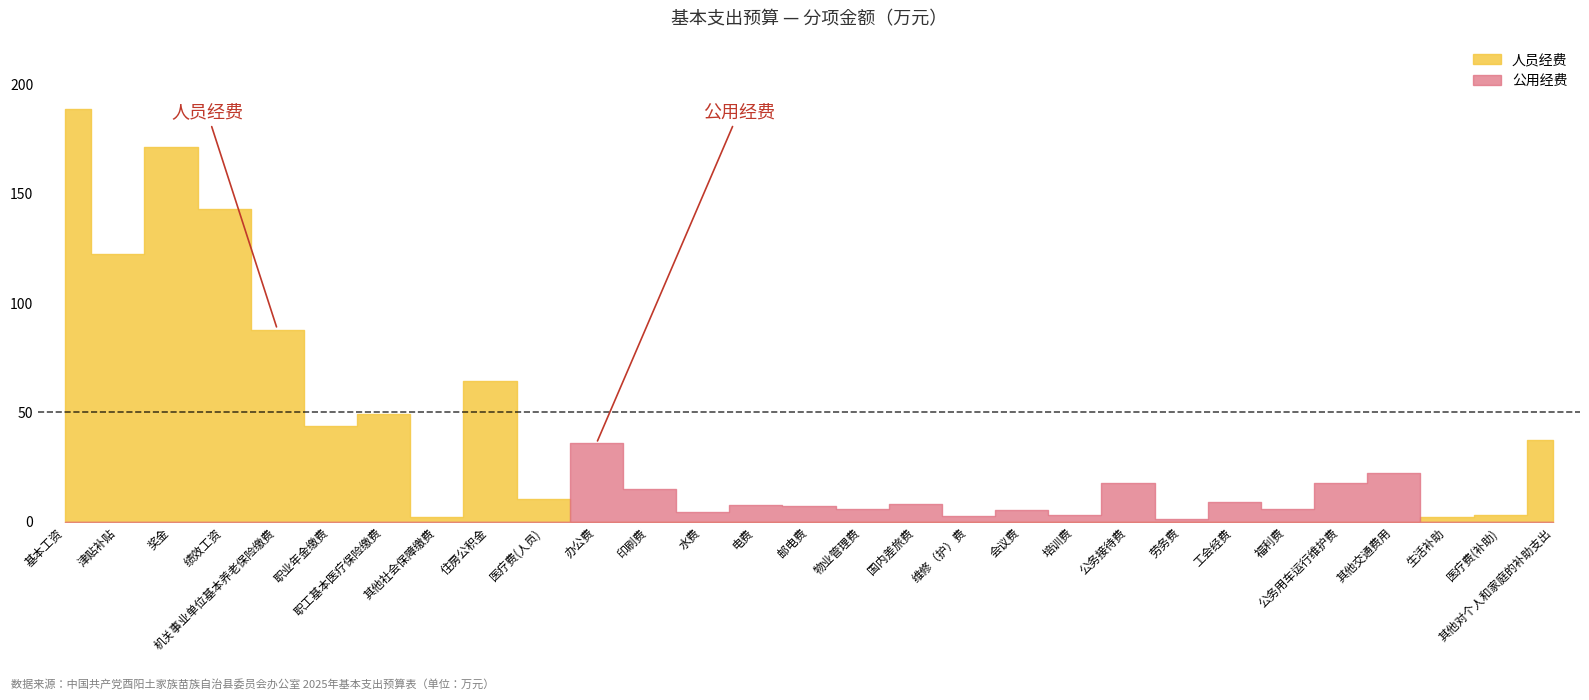

True or false: 人员经费 and 公用经费 cross at least once.

True